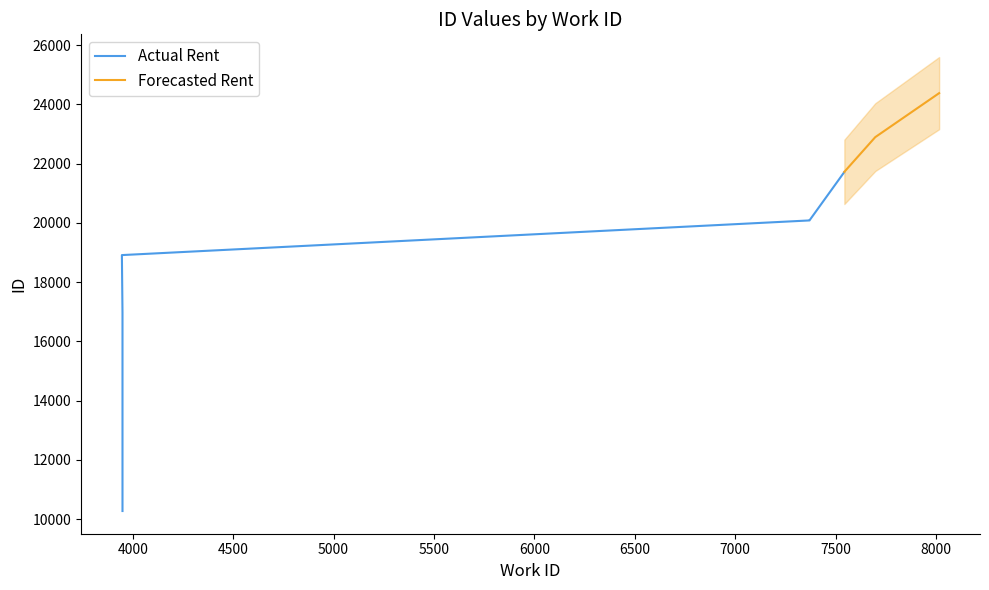

What value does the data have at 8015?

24380